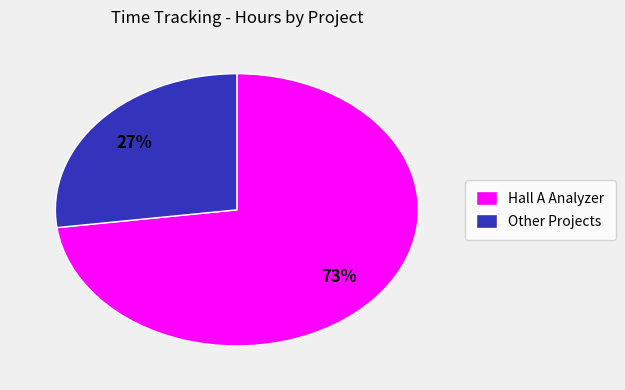

To the nearest percent, what is the difference between the largest and smallest slice percentages?

46%